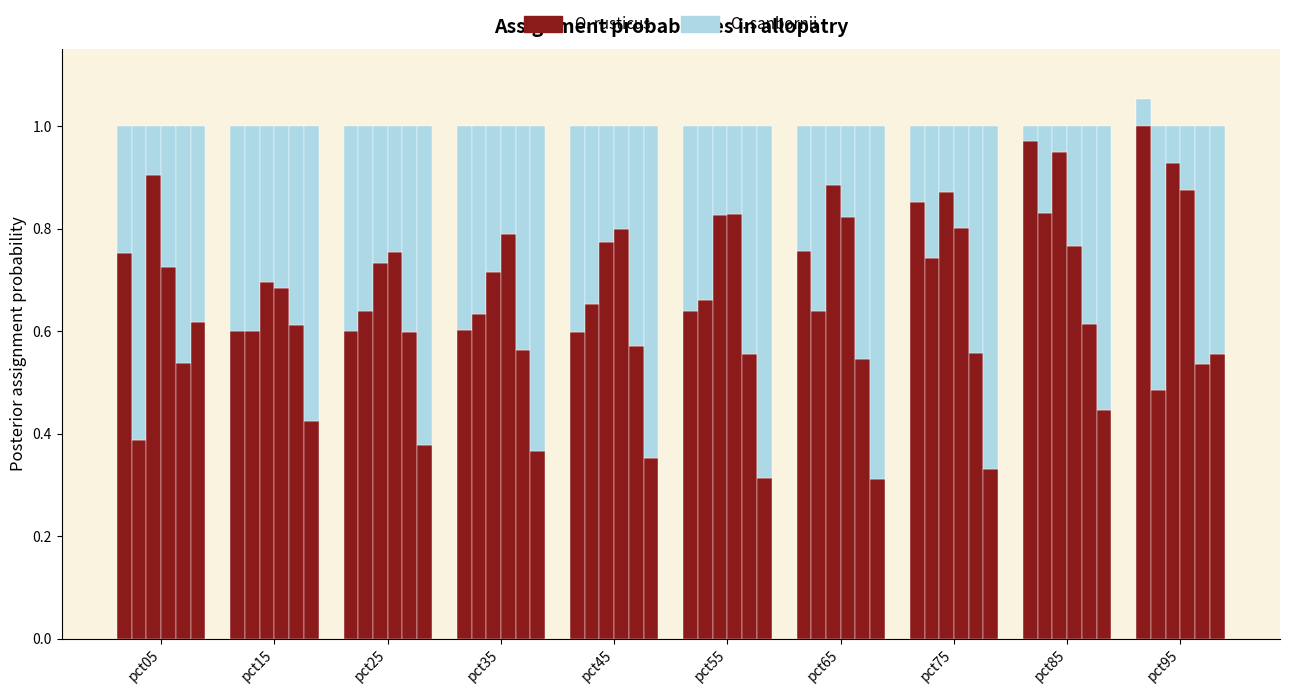

The O. rusticus series shows 0.8 at pct55. True or false?

False